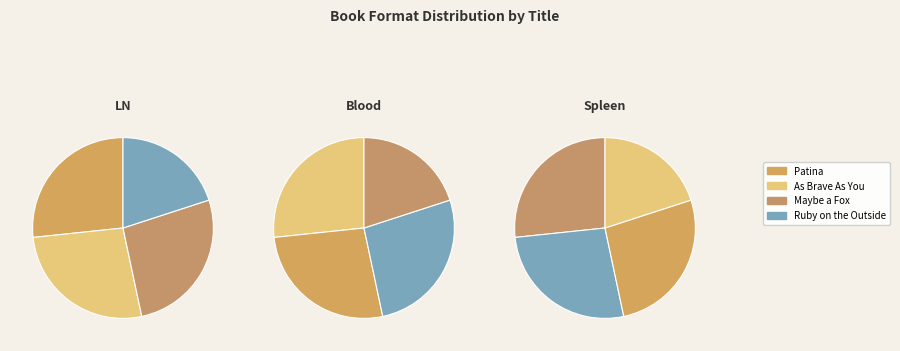

Rank the categories by value from lowest to highest.

Ruby on the Outside, Patina, As Brave As You, Maybe a Fox